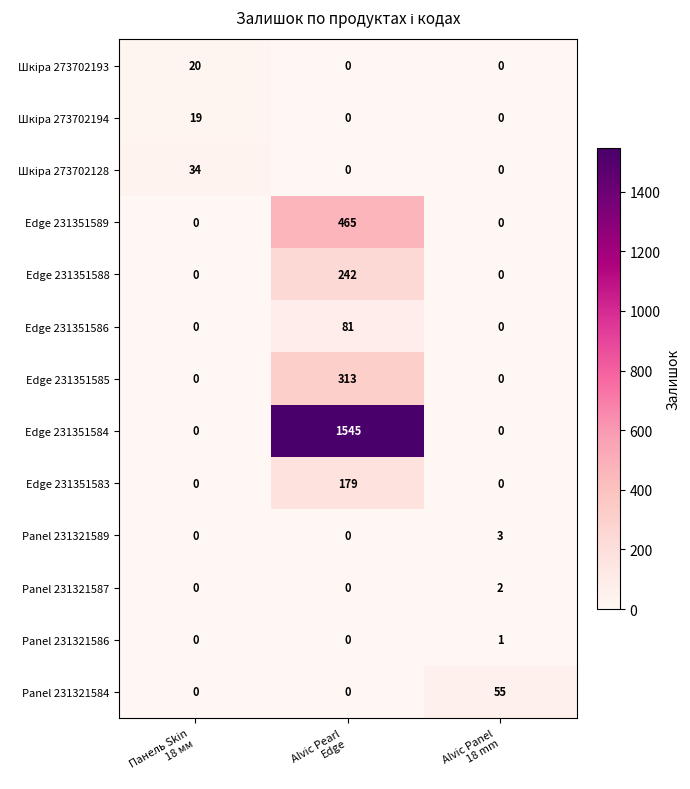

What is the average value of the Edge 231351586 series?

27